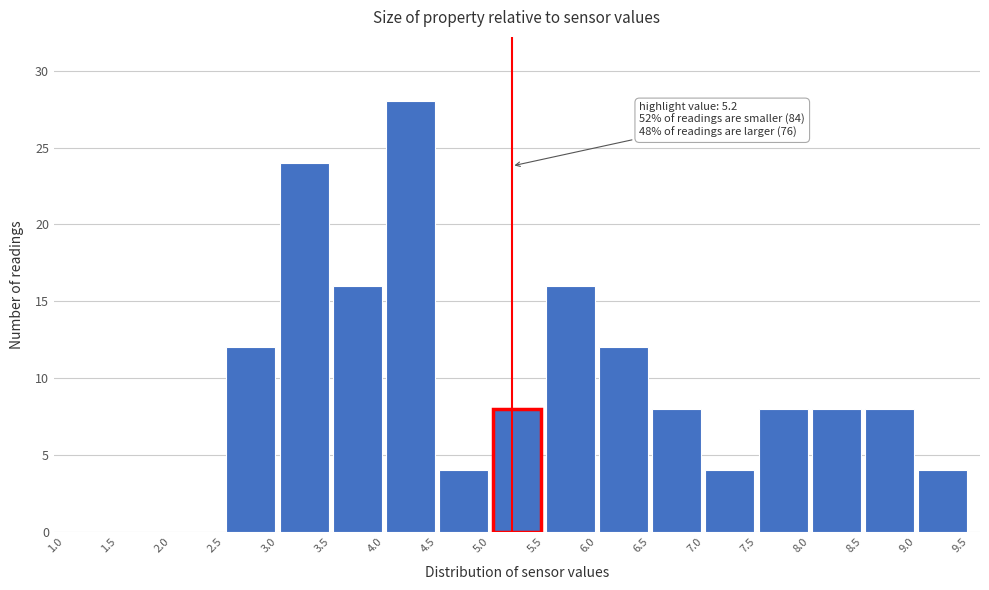

Which range on the x-axis has the tallest bar?

4.0 to 4.5